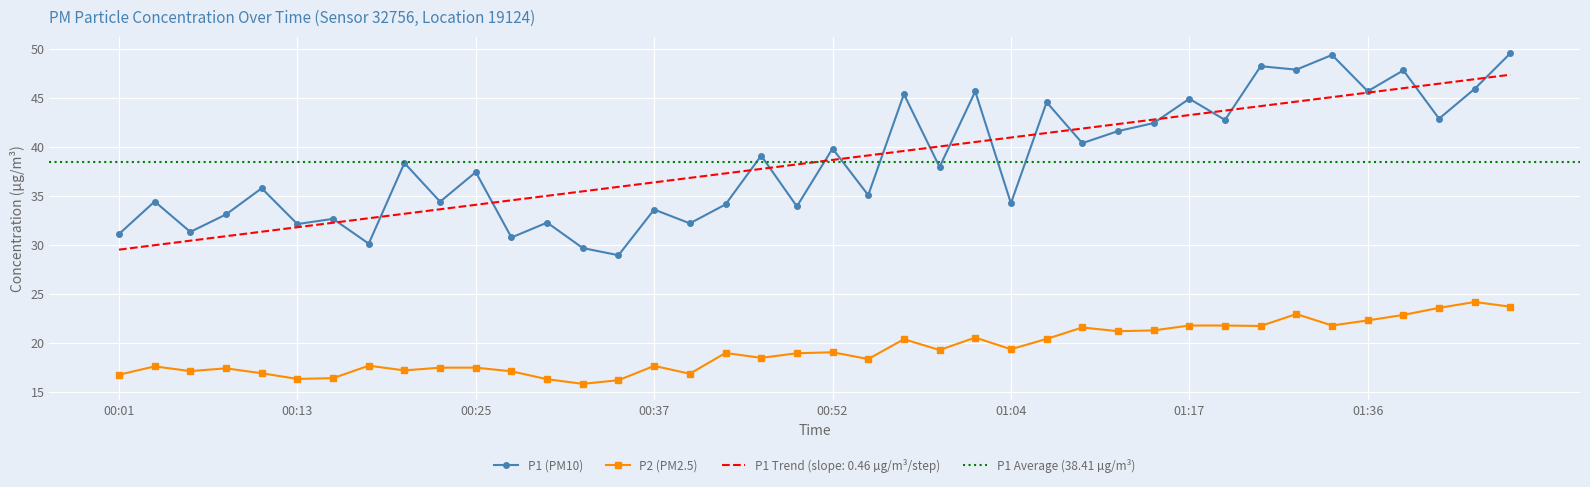

Which category has the lowest value in the P2 series?

00:32